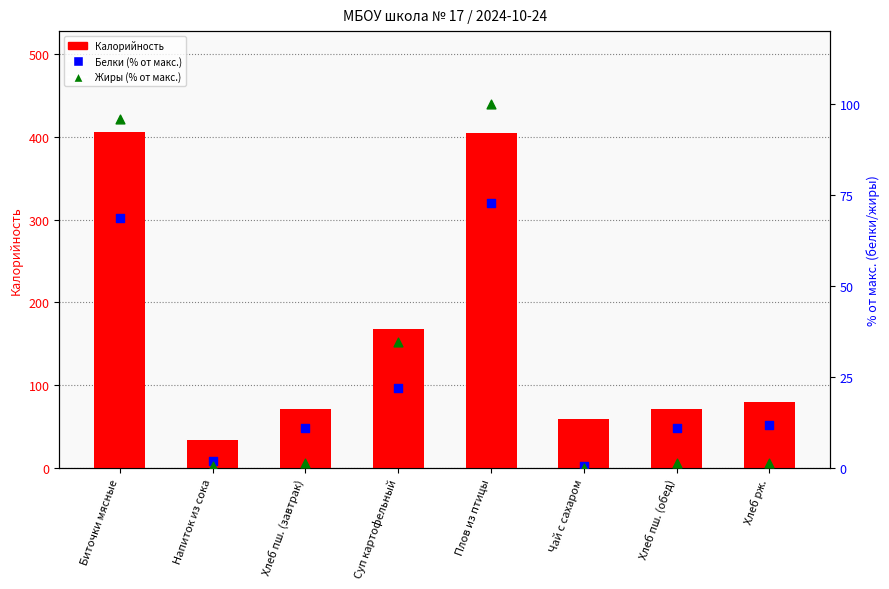

At which category is the sum across all series the highest?

Плов из птицы